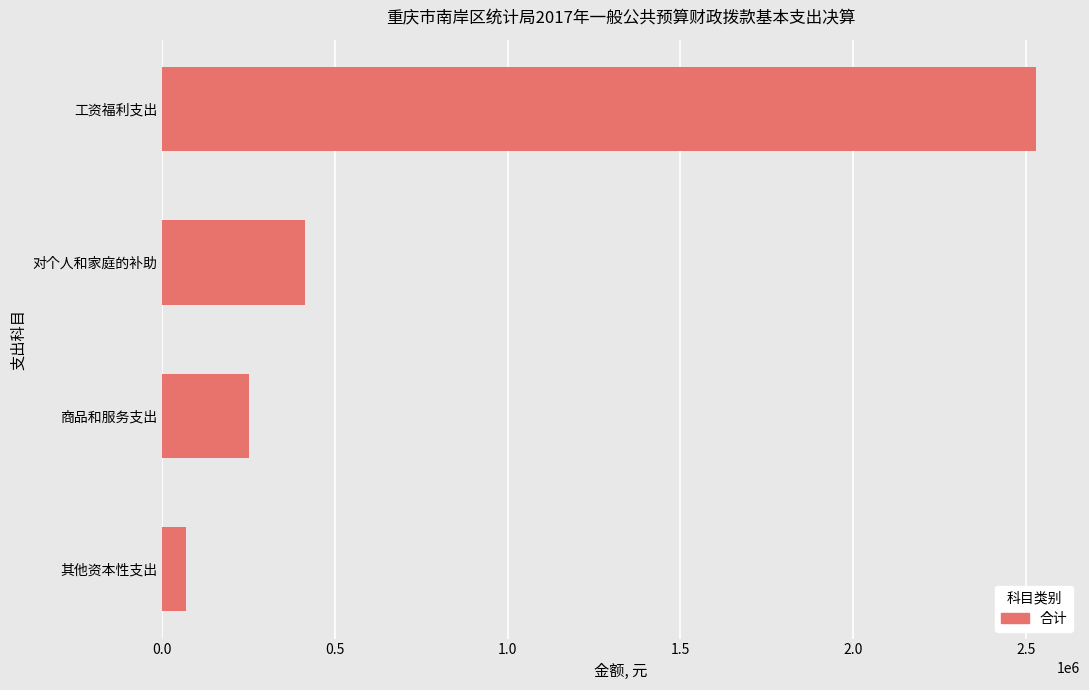

Are the bars horizontal?

Yes